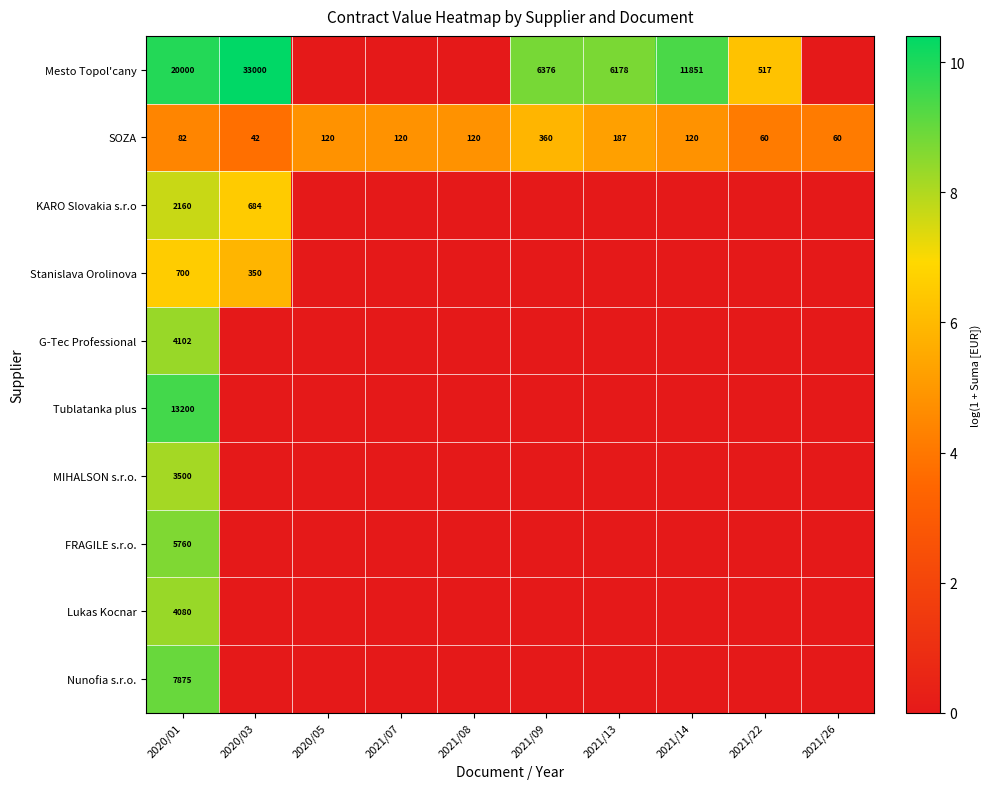

Which has a higher value, 2020/05 or 2021/26?

2020/05